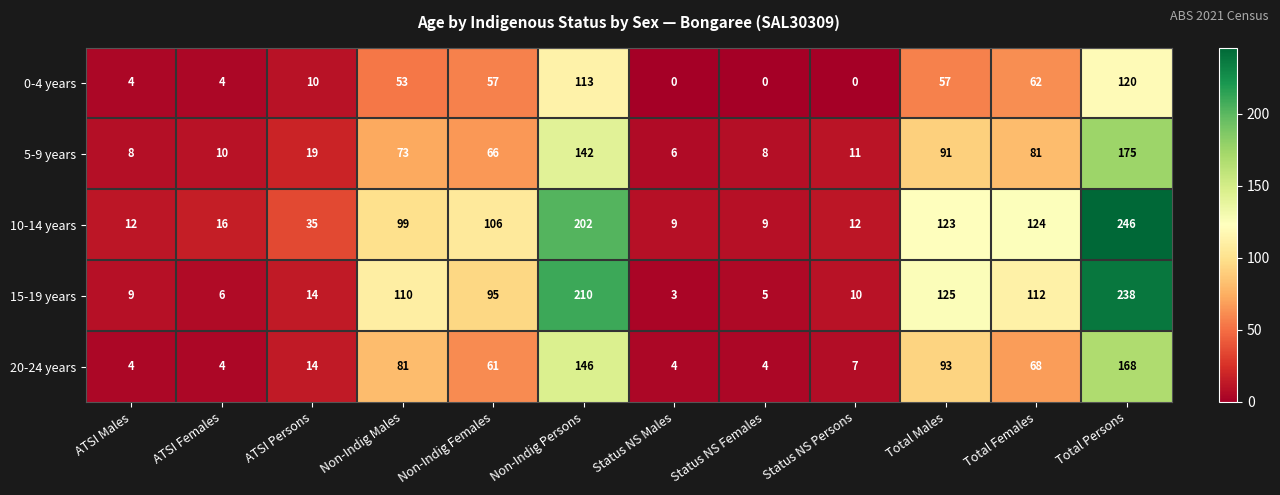

At which label is 5-9 years closest to 90?

Total Males